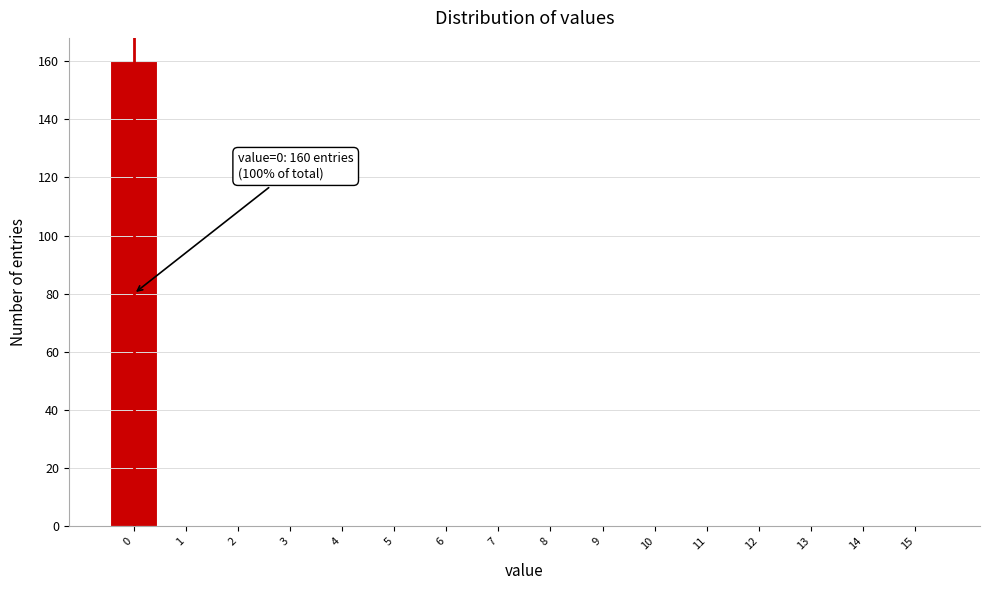

Over which range of the x-axis is the bar tallest?

-0.5 to 0.5